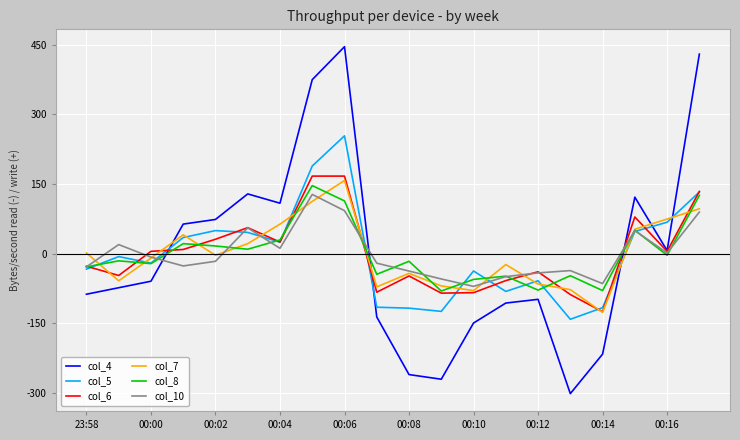

Which series has the largest range (max minus min)?

col_4